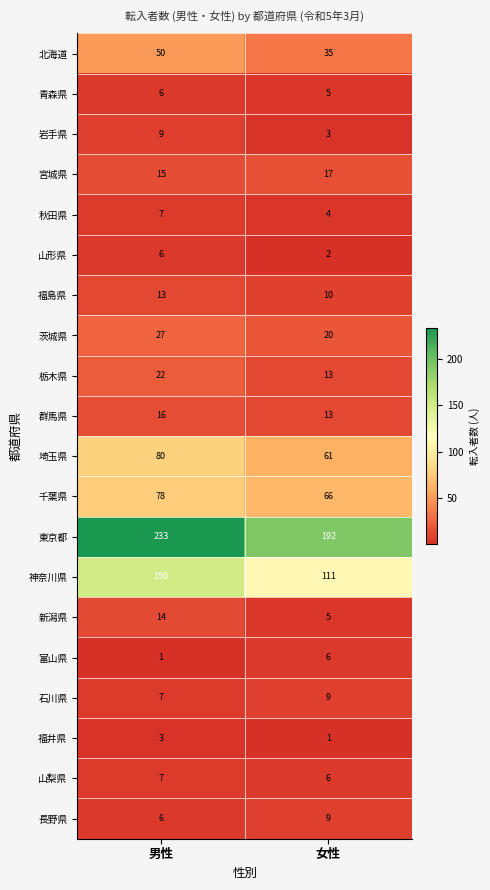

Which series changed the most between 男性 and 女性?

東京都